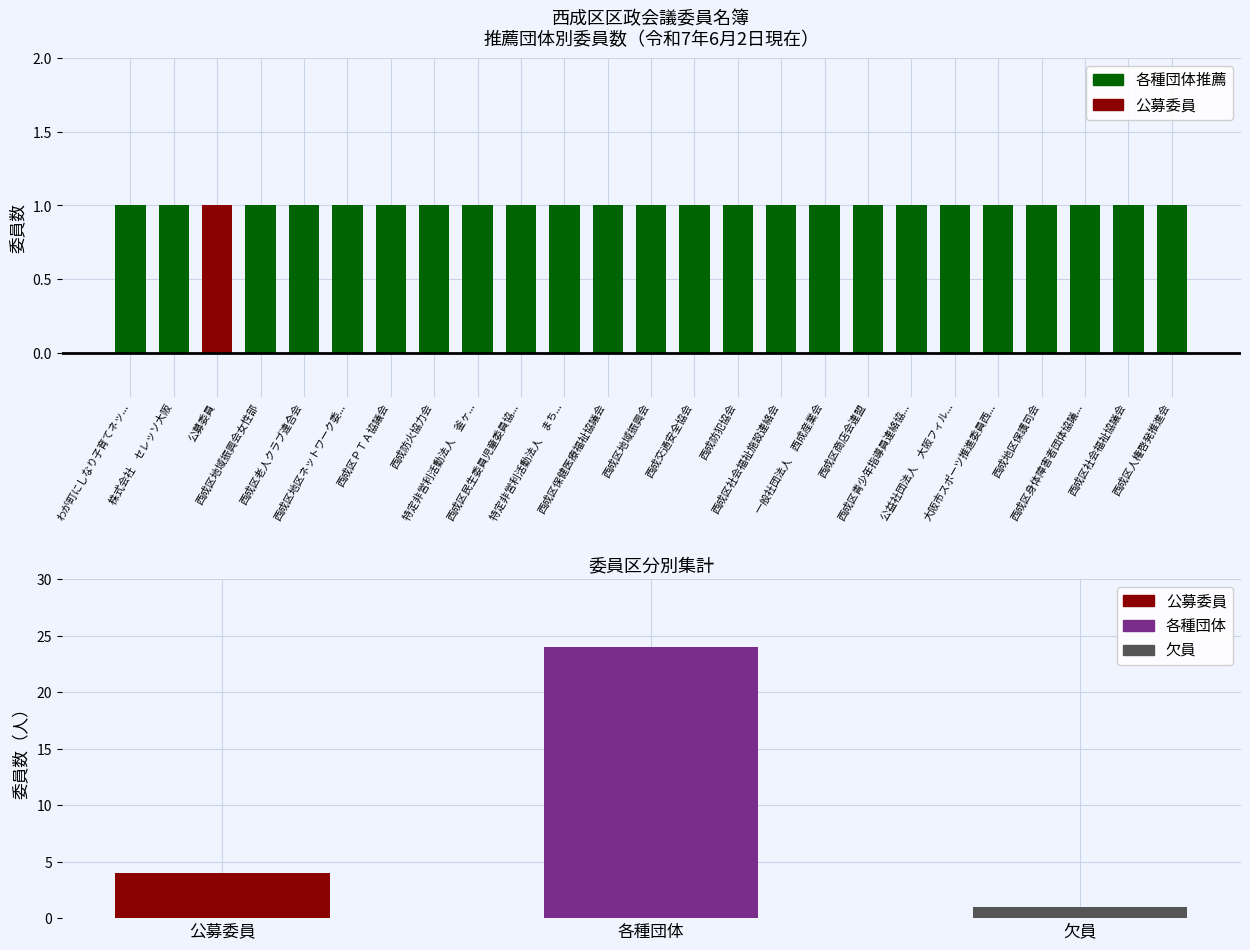

What is the value of the 2nd bar from the left?

24